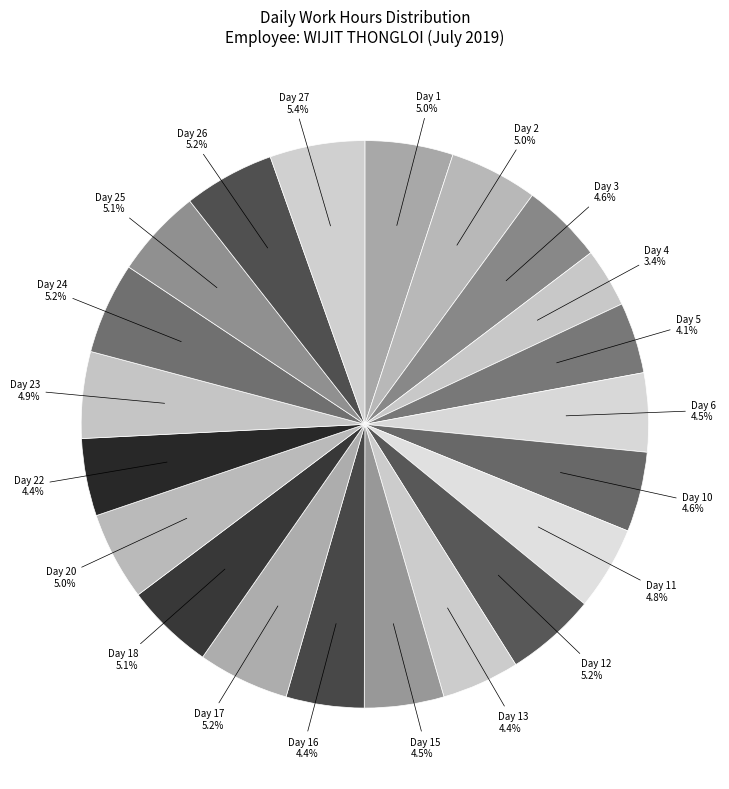

What is the smallest slice in the pie chart?

Day 4